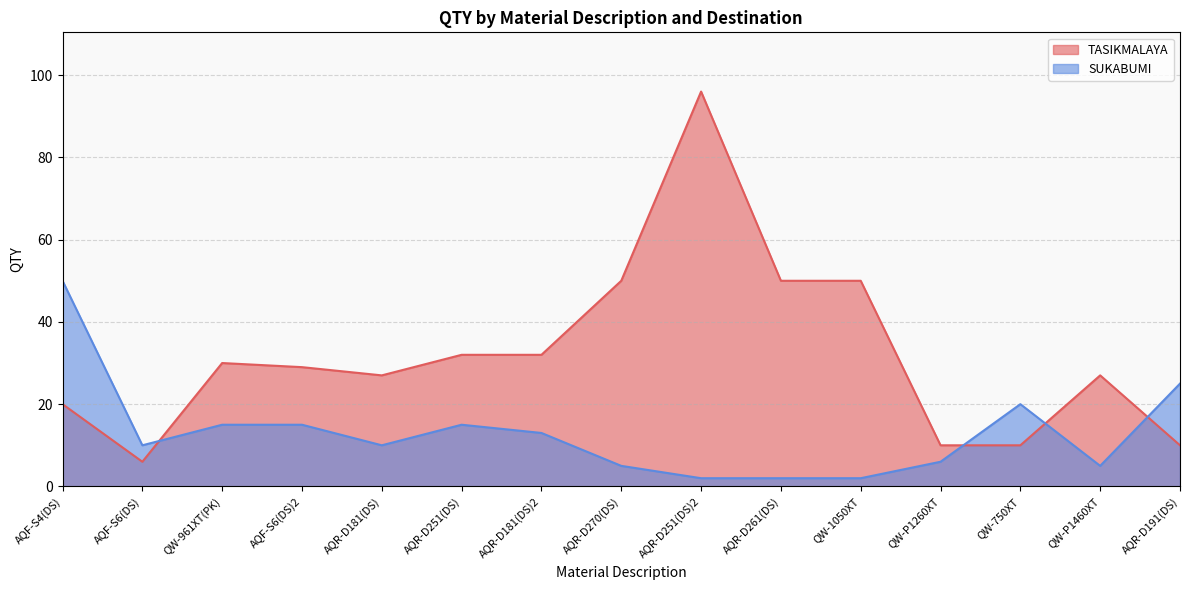

Where do SUKABUMI and TASIKMALAYA first cross each other?

AQF-S6(DS) and QW-961XT(PK)